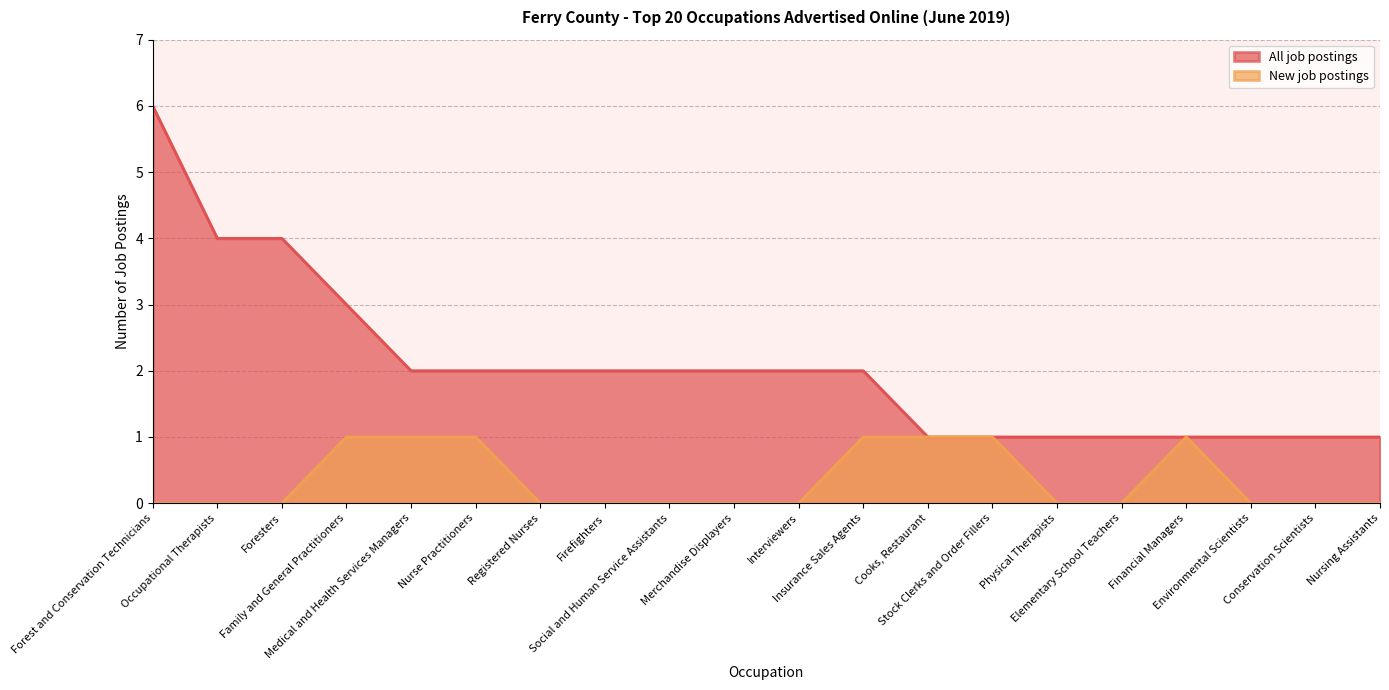

What is the difference between the maximum and minimum values in the All job postings series?

5